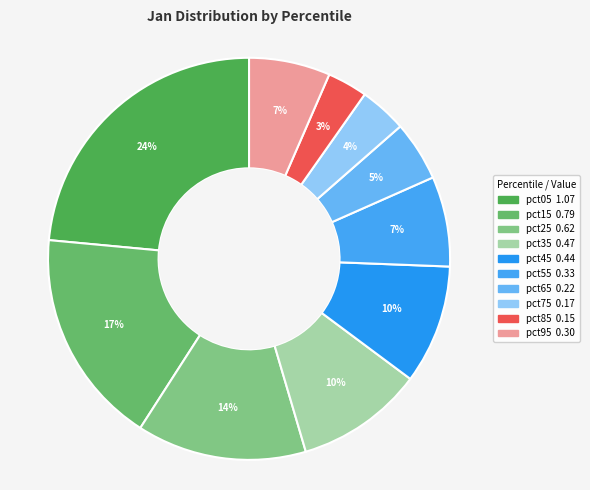

Is there any slice that represents more than half of the pie?

No